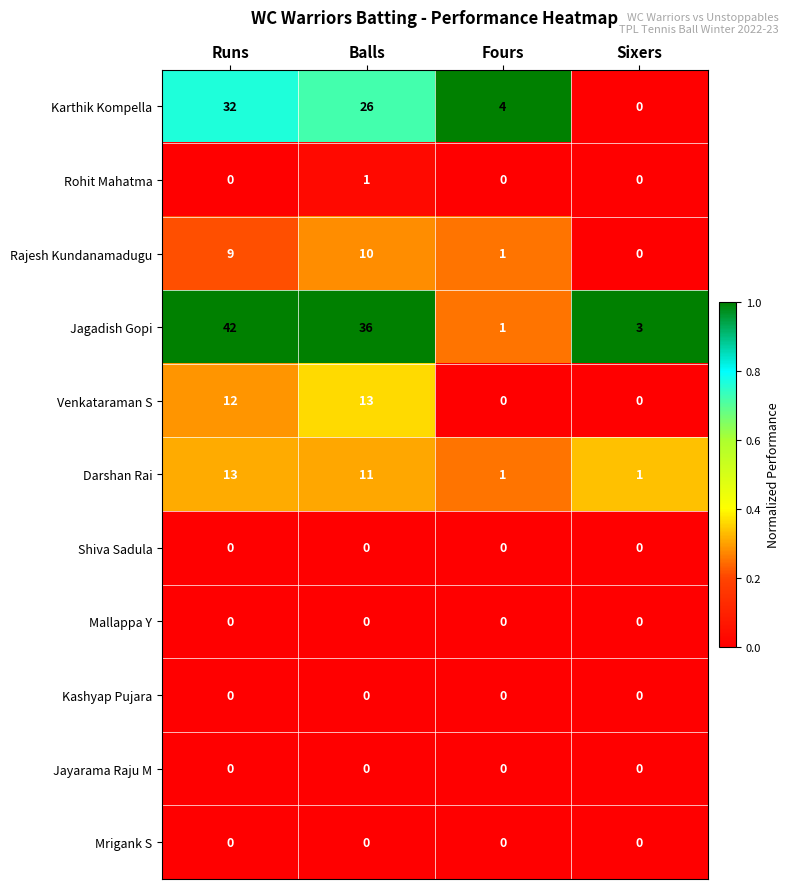

How many data points does each series have?

4